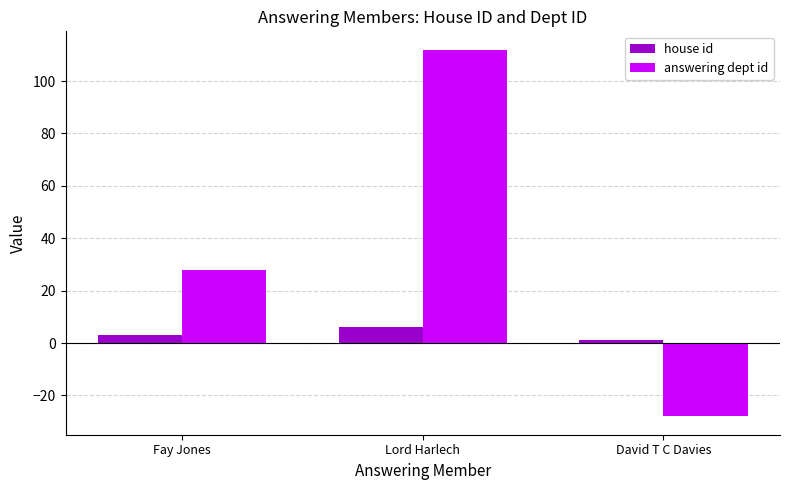

Which series changed the most between Fay Jones and David T C Davies?

answering dept id